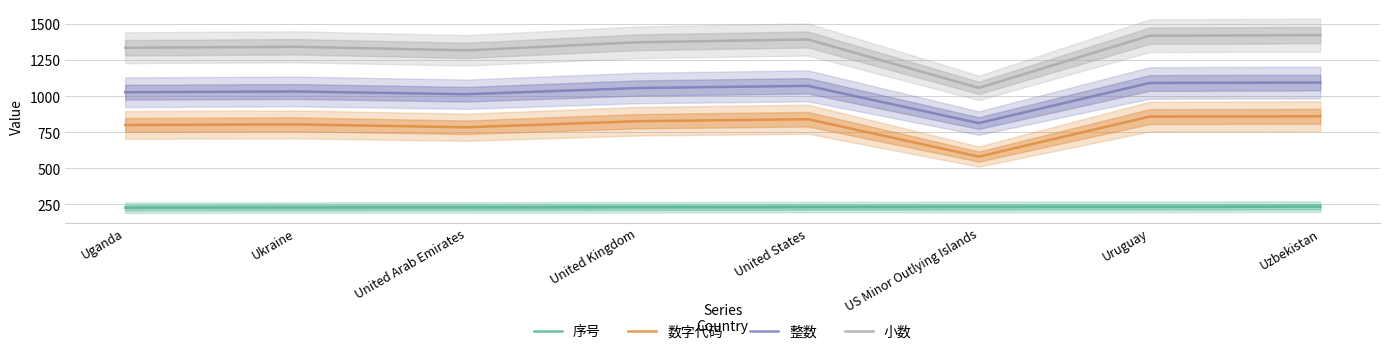

List the labels in order of 整数 value, largest first.

Uzbekistan, Uruguay, United States, United Kingdom, Ukraine, Uganda, United Arab Emirates, US Minor Outlying Islands